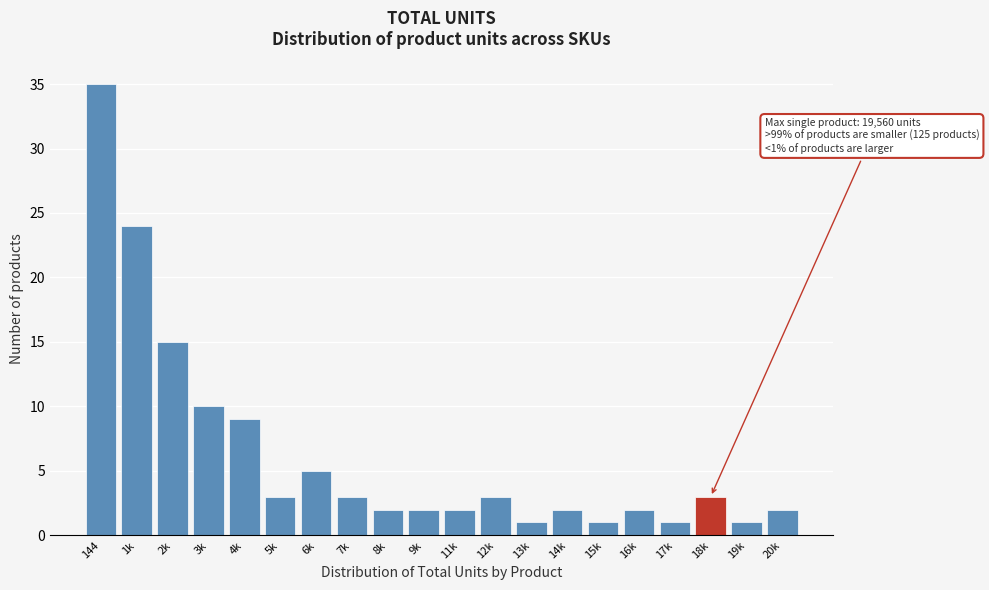

Reading left to right, list all the values displayed in this chart.

35	24	15	10	9	3	5	3	2	2	2	3	1	2	1	2	1	3	1	2